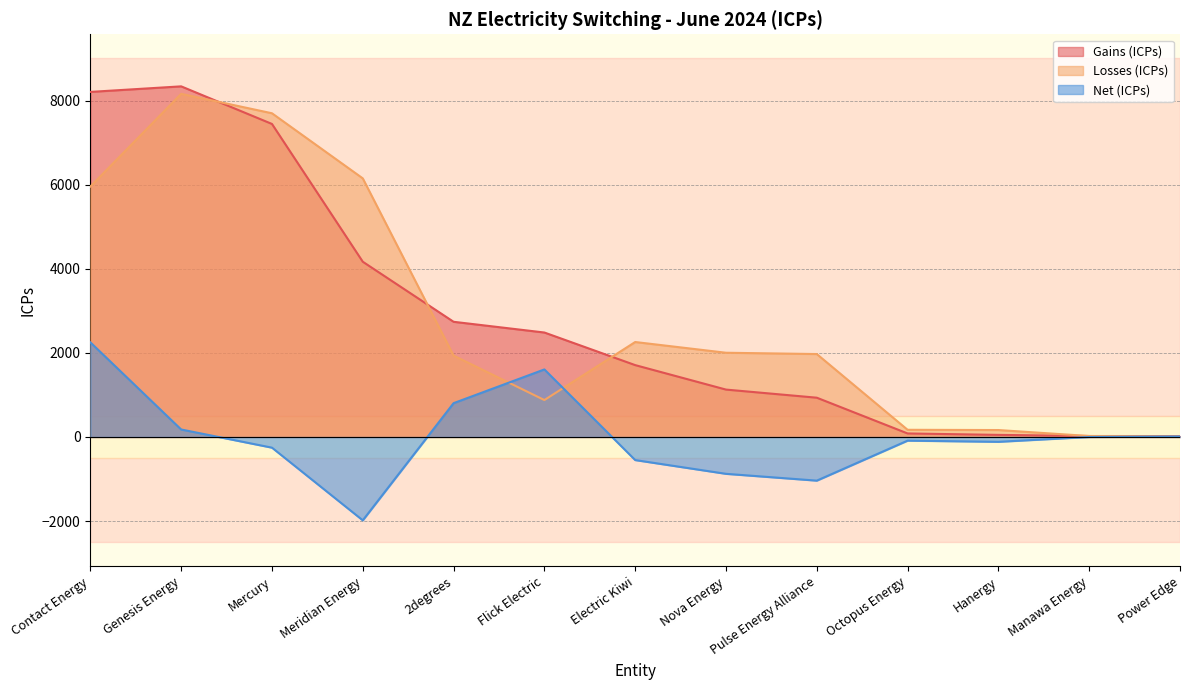

Reading left to right, transcribe all the data shown in this chart.

Gains (ICPs): 8205	8337	7443	4167	2739	2484	1709	1127	934	84	50	23	22
Losses (ICPs): 5955	8159	7697	6149	1935	878	2258	2003	1972	171	165	23	10
Net (ICPs): 2250	178	-254	-1982	804	1606	-549	-876	-1038	-87	-115	0	12